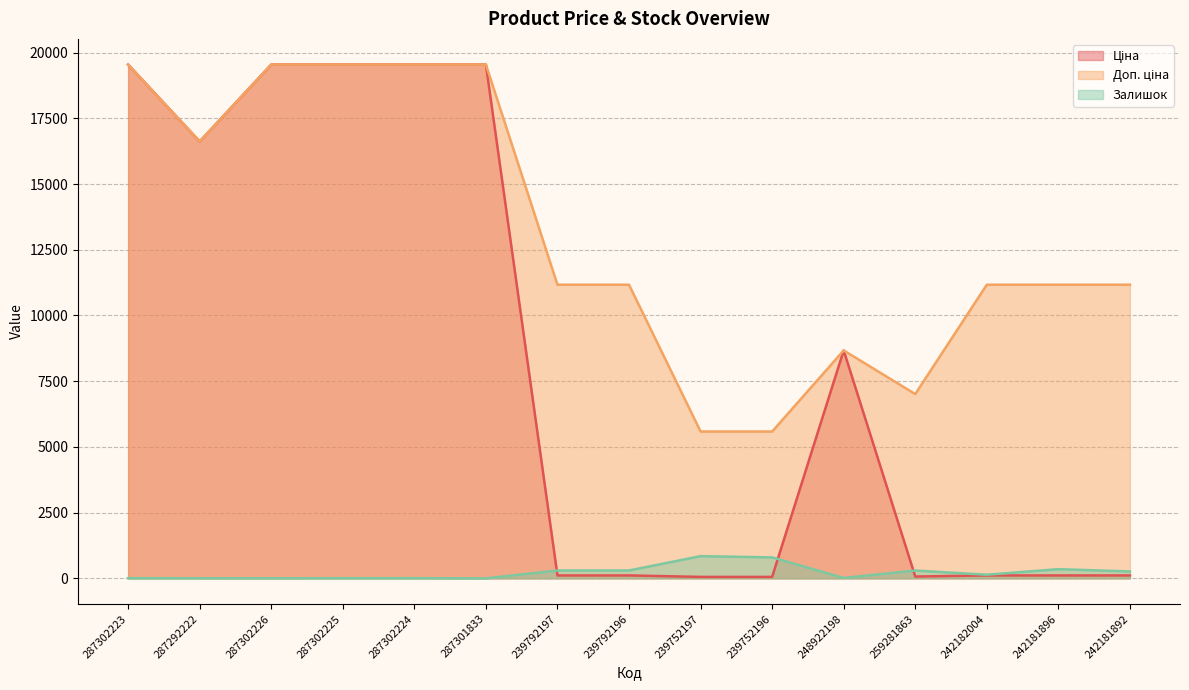

At which category is the sum across all series the highest?

287302223